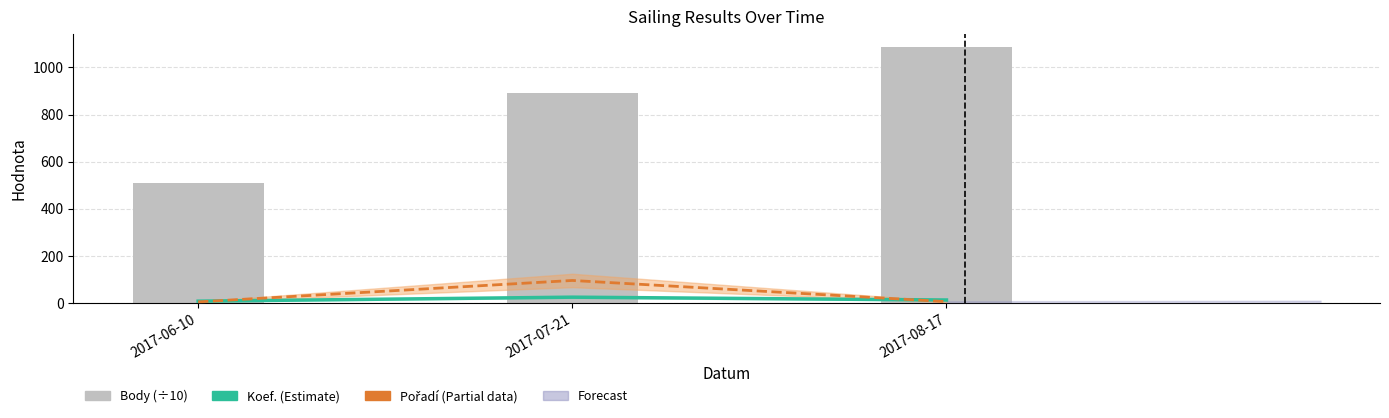

Is it true that Koef. equals 7.0 at 2017-06-10?

True